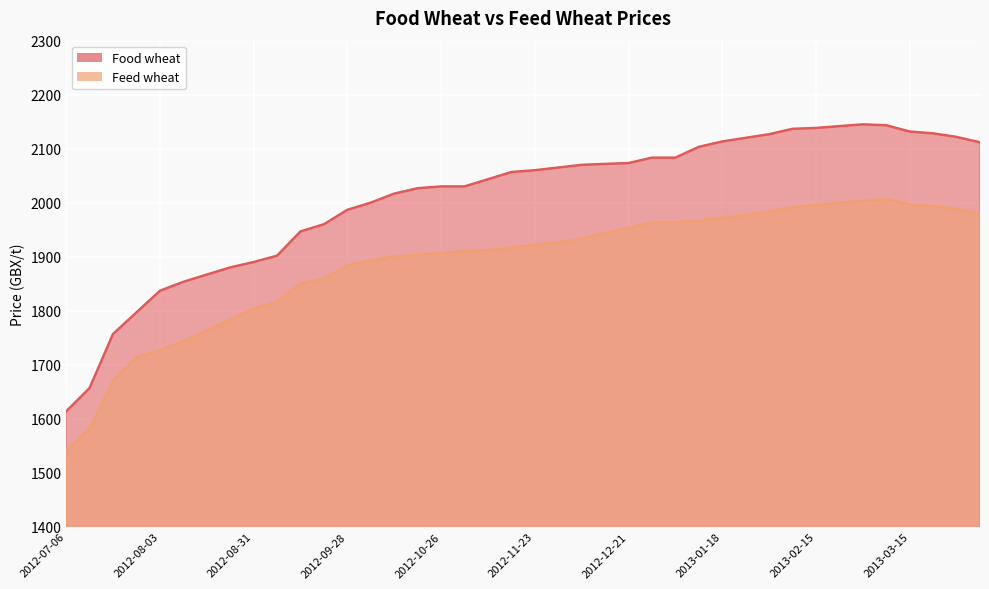

How many categories are shown in the chart?

40